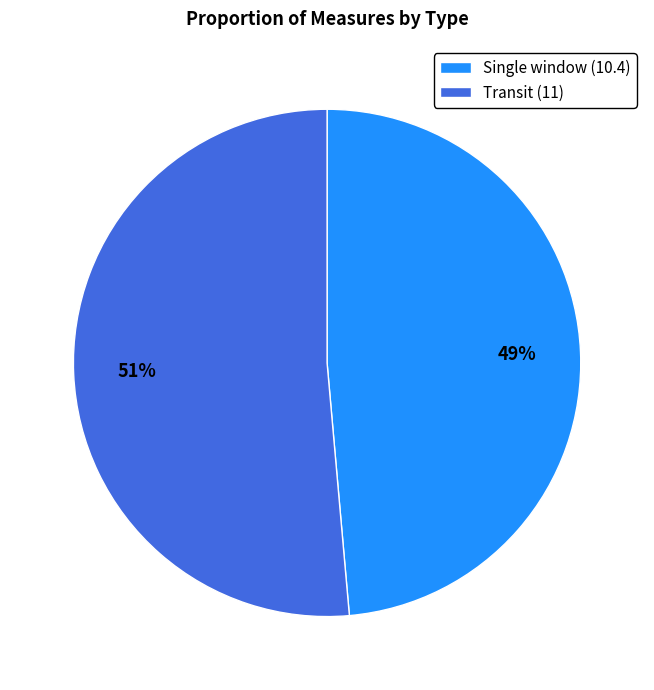

Is there a majority slice in this chart?

Yes